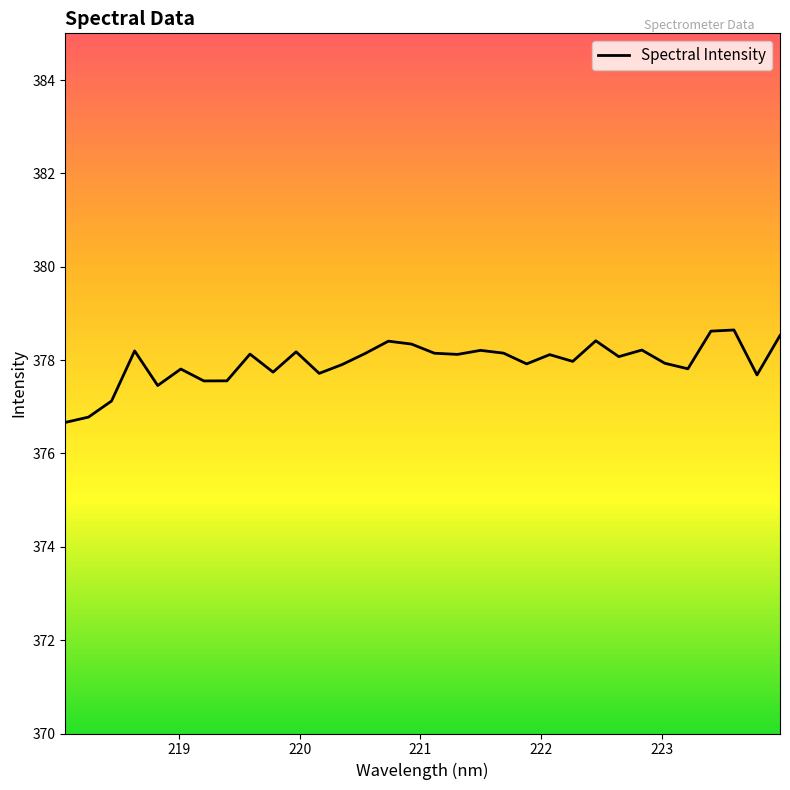

What is the smallest value displayed?

376.7